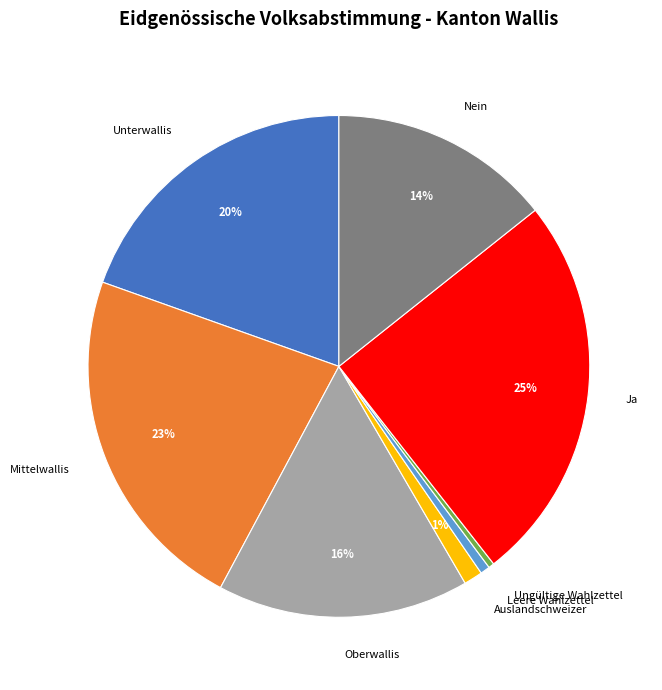

Count the number of slices in the pie.

8